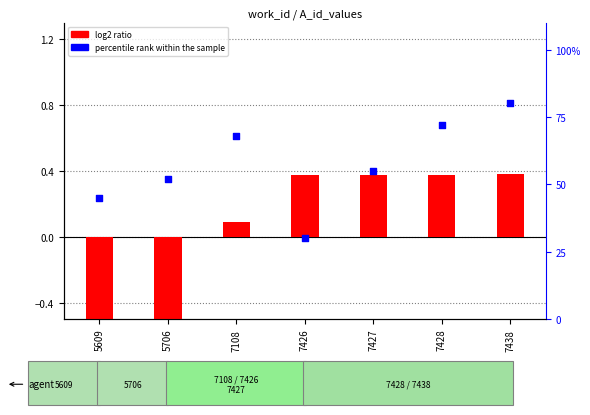

Which series reaches the maximum Y coordinate?

percentile rank within the sample